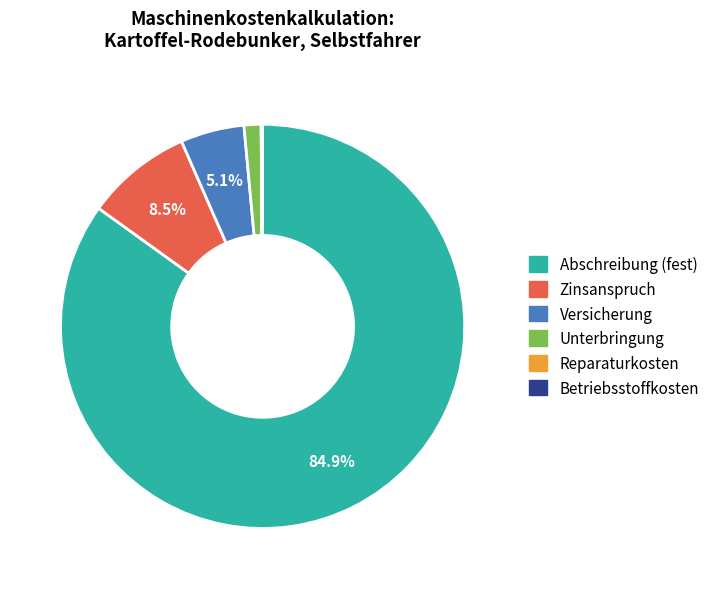

Which slice represents more than half of the pie?

Abschreibung (fest)